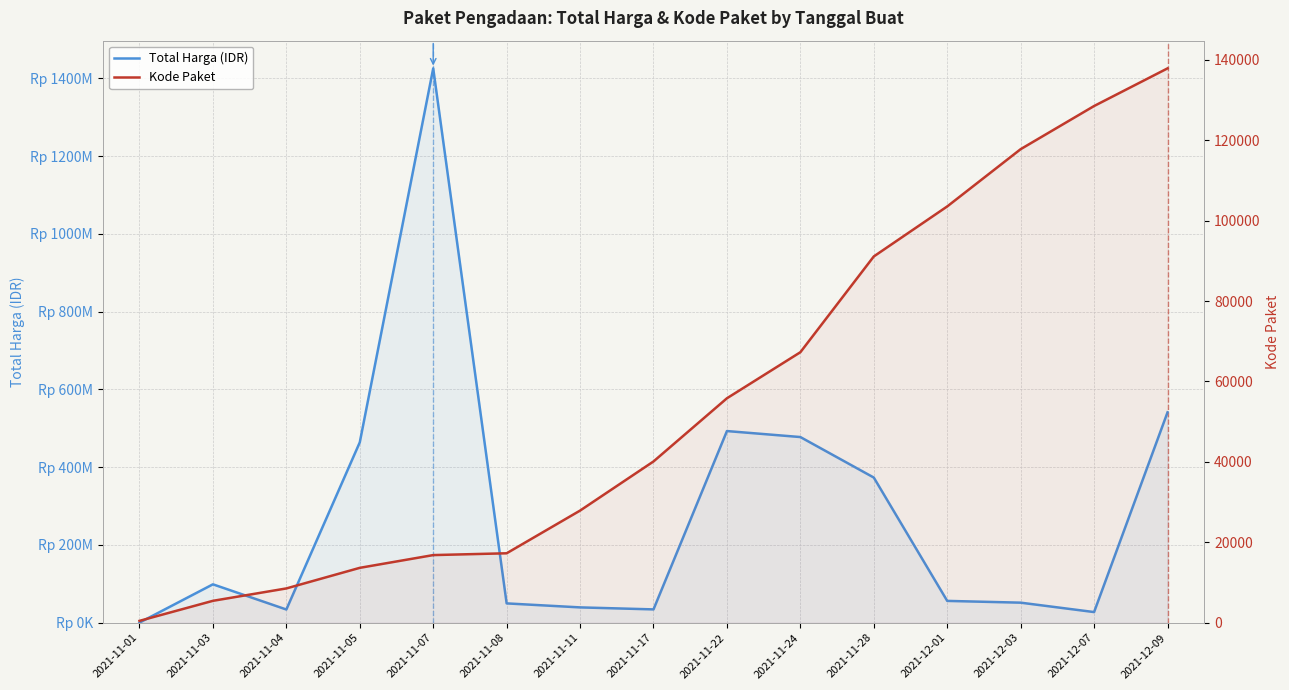

True or false: Total Harga (IDR) and Kode Paket cross at least once.

False